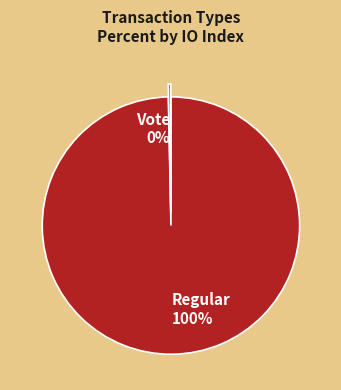

Rank the categories by value from lowest to highest.

Vote, Regular